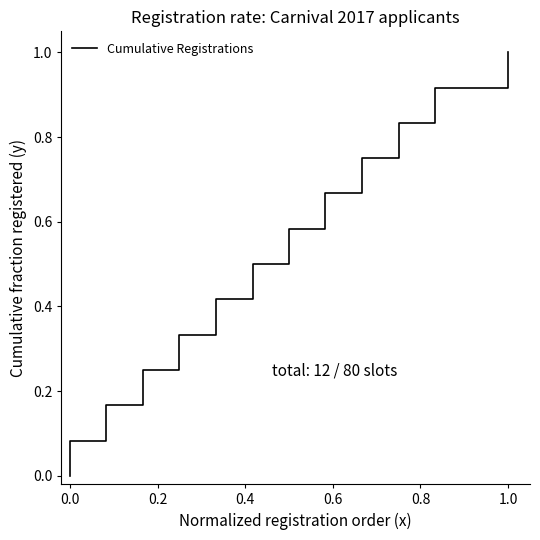

How many categories are shown in the chart?

13